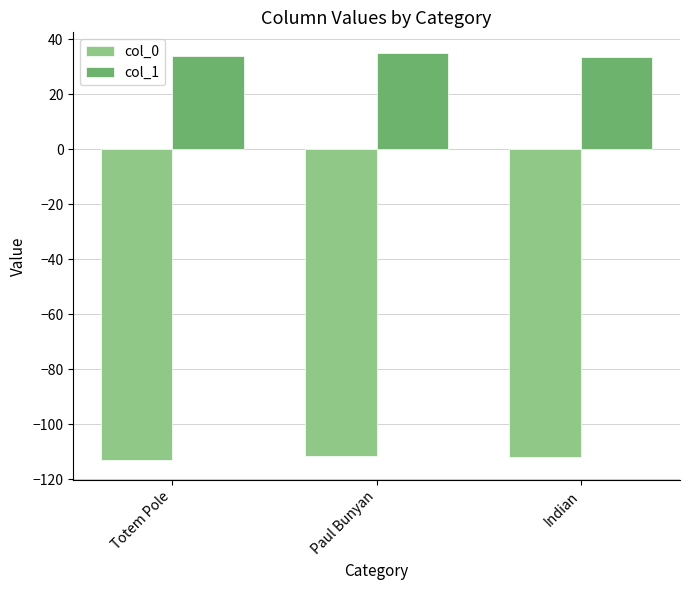

What is the spread (max minus min) of values at Totem Pole?

147.0